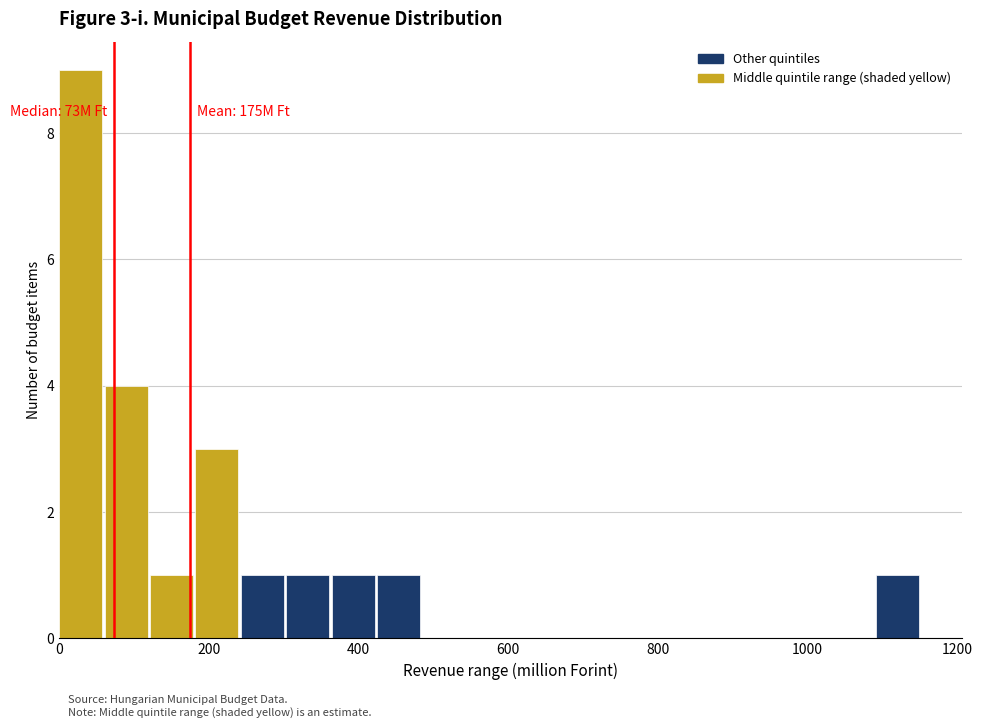

Around what value on the x-axis is the tallest bar? Give the approximate position of its centre, as read against the axis.

20